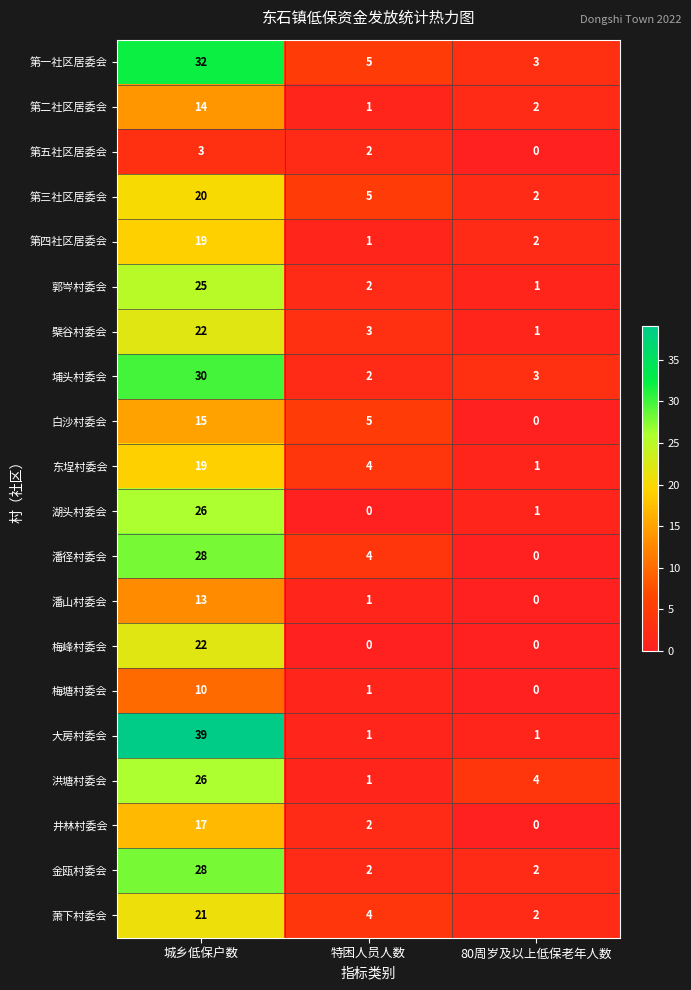

What is the difference between the maximum and minimum values in the 潘径村委会 series?

28